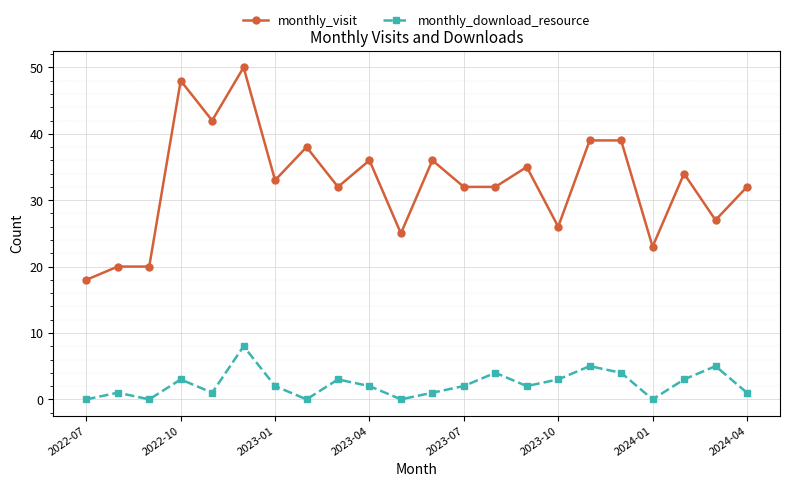

Which series has the largest total across all categories?

monthly_visit